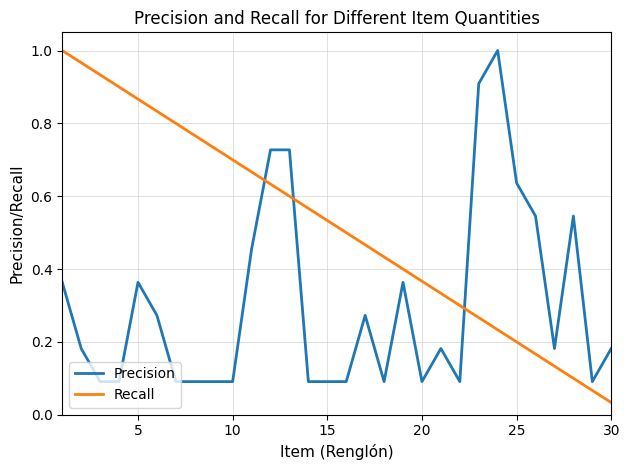

Rank the series by their average value, from lowest to highest.

Precision, Recall